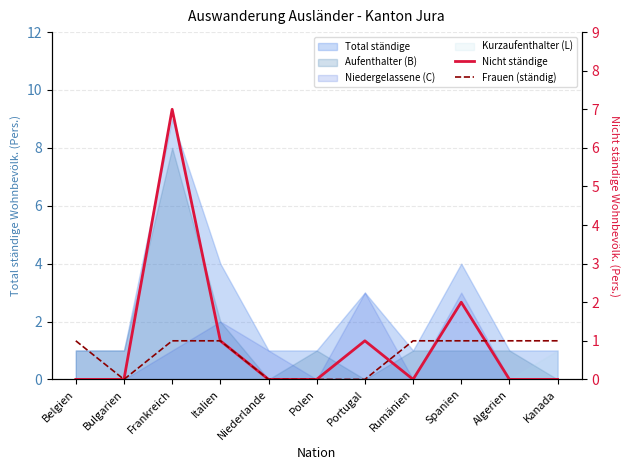

The Frauen (ständig) series shows 1 at Italien. True or false?

False